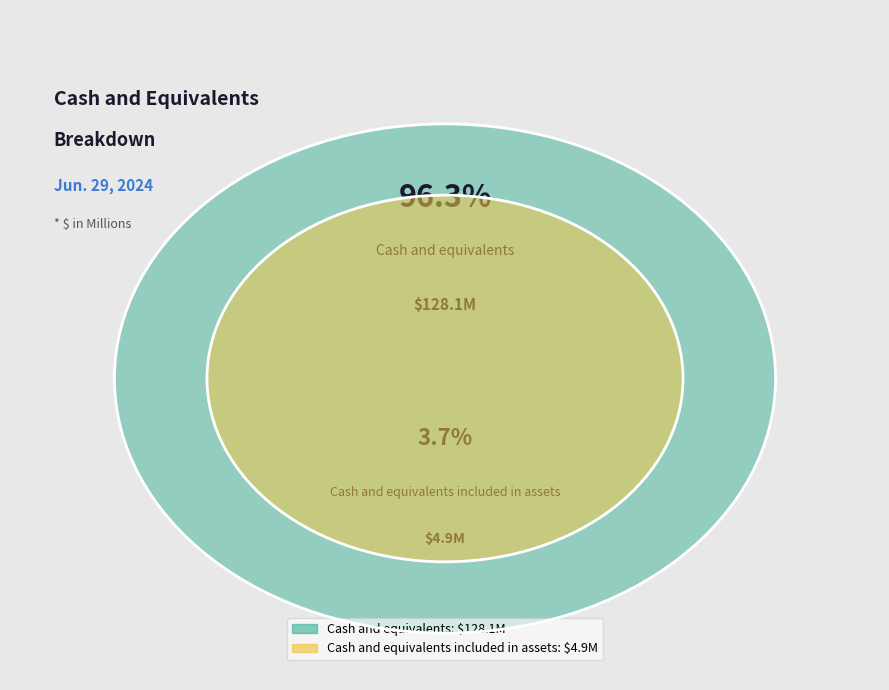

Count the number of slices in the pie.

2